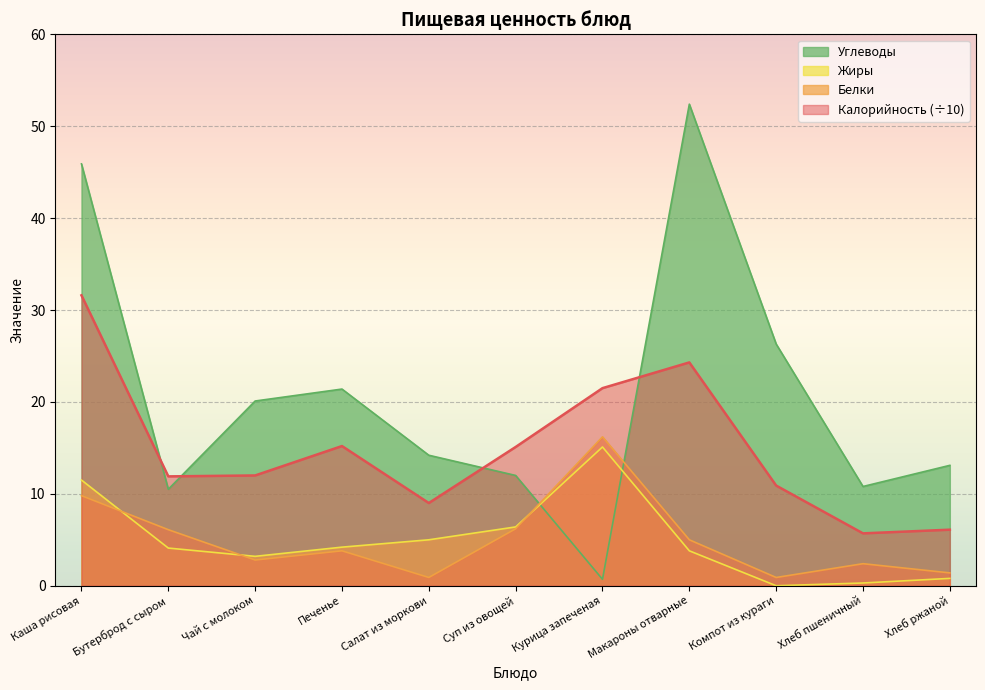

What is the average value of the Белки series?

5.0